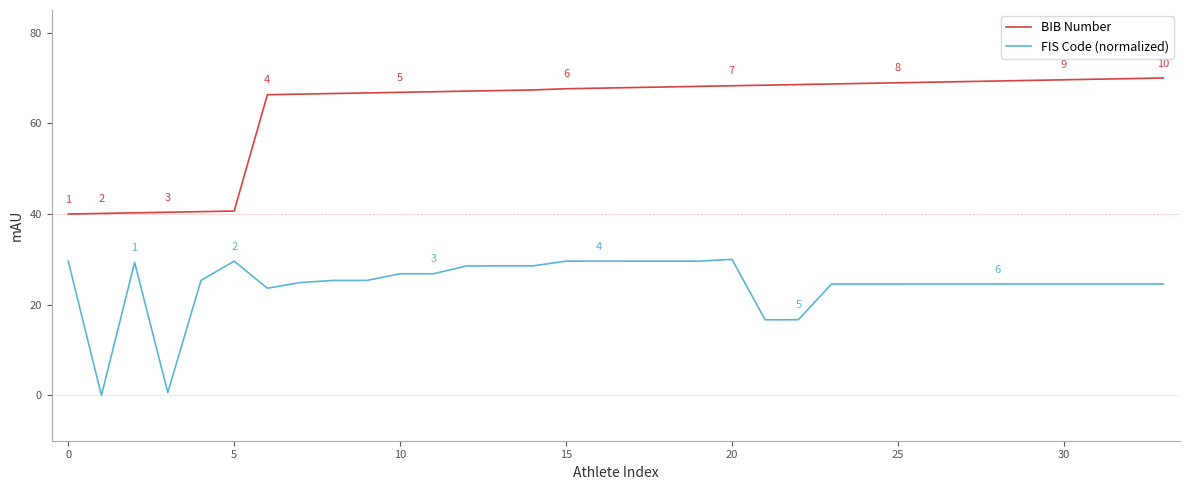

List the series in order of their overall mean, lowest first.

FIS Code (normalized), BIB Number